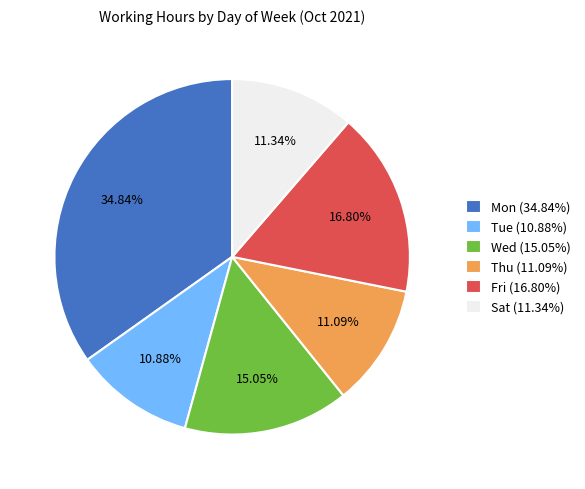

Does Fri account for over 50% of the chart?

No